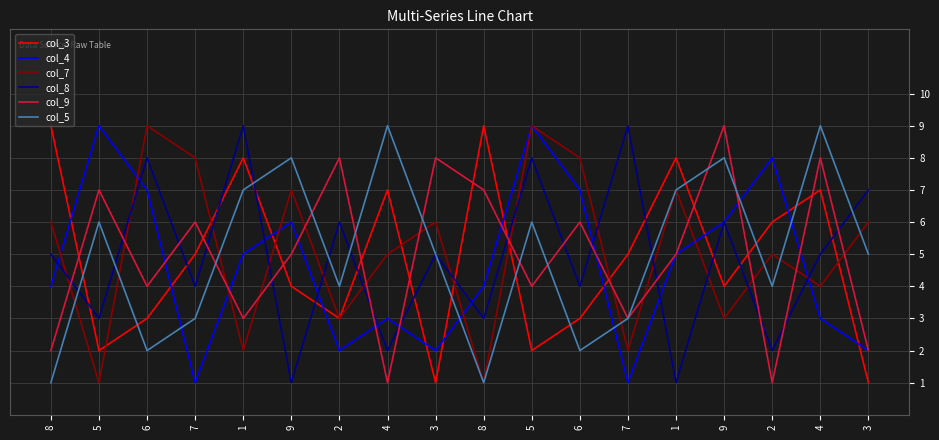

Does the chart have visible grid lines?

Yes